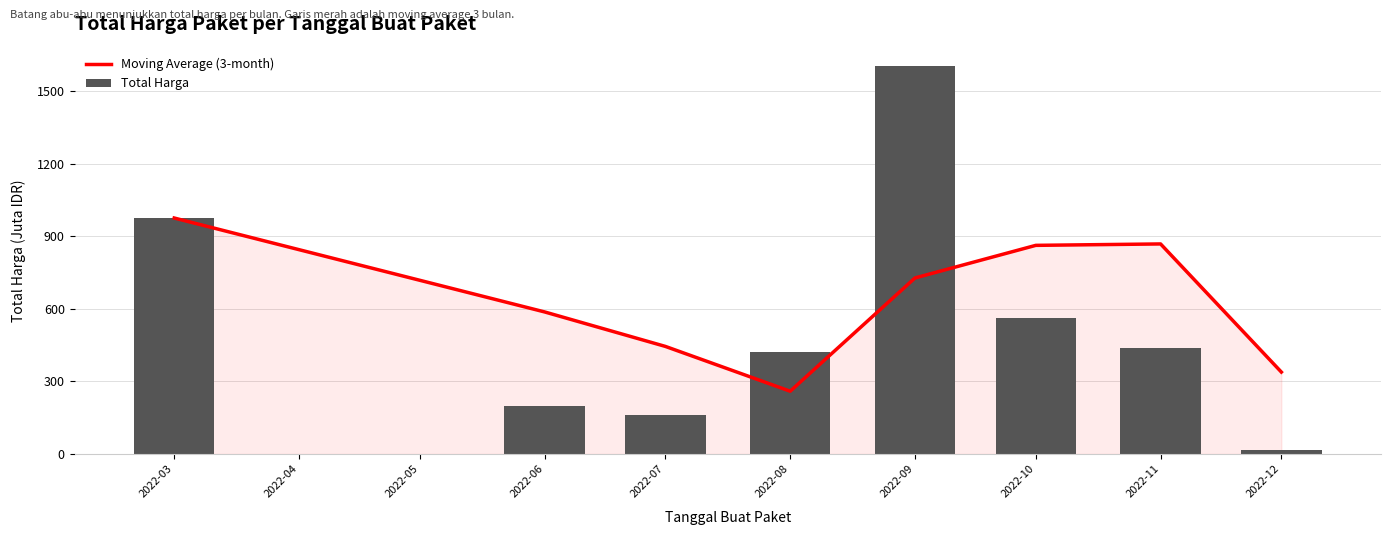

What is the highest value of the Total Harga series?

1604.2